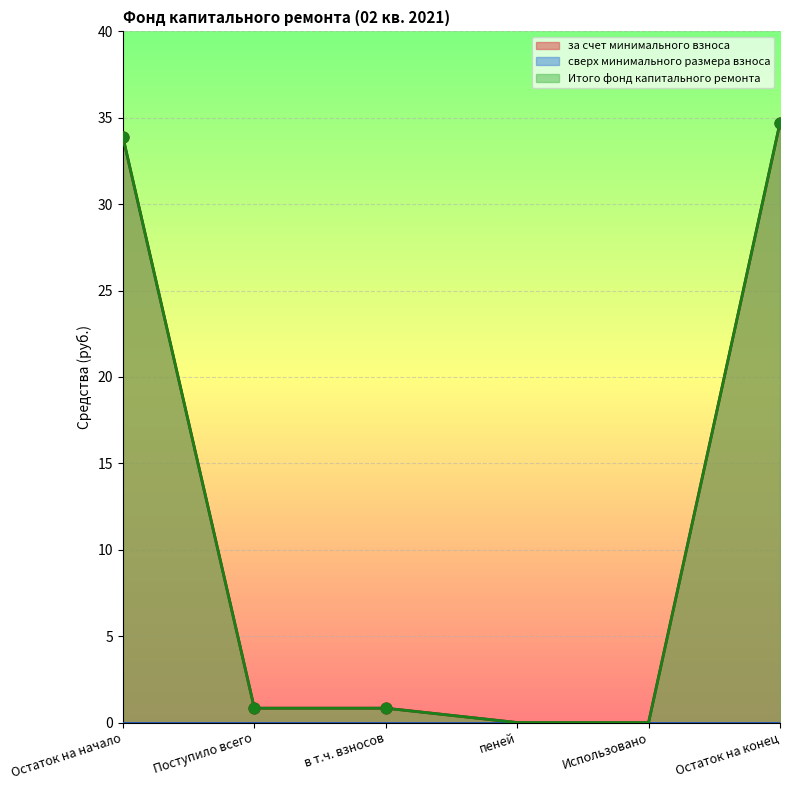

At how many categories does at least one series exceed 25?

2